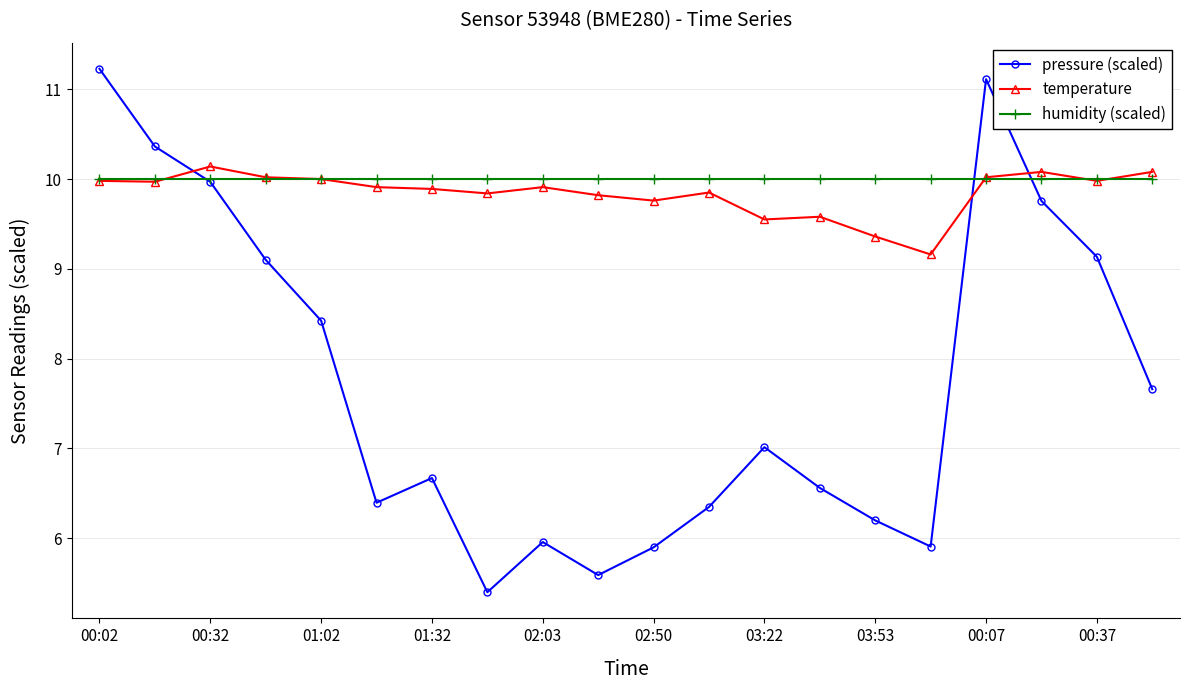

What is the value of the pressure (scaled) point at the 17th from the left?

11.1